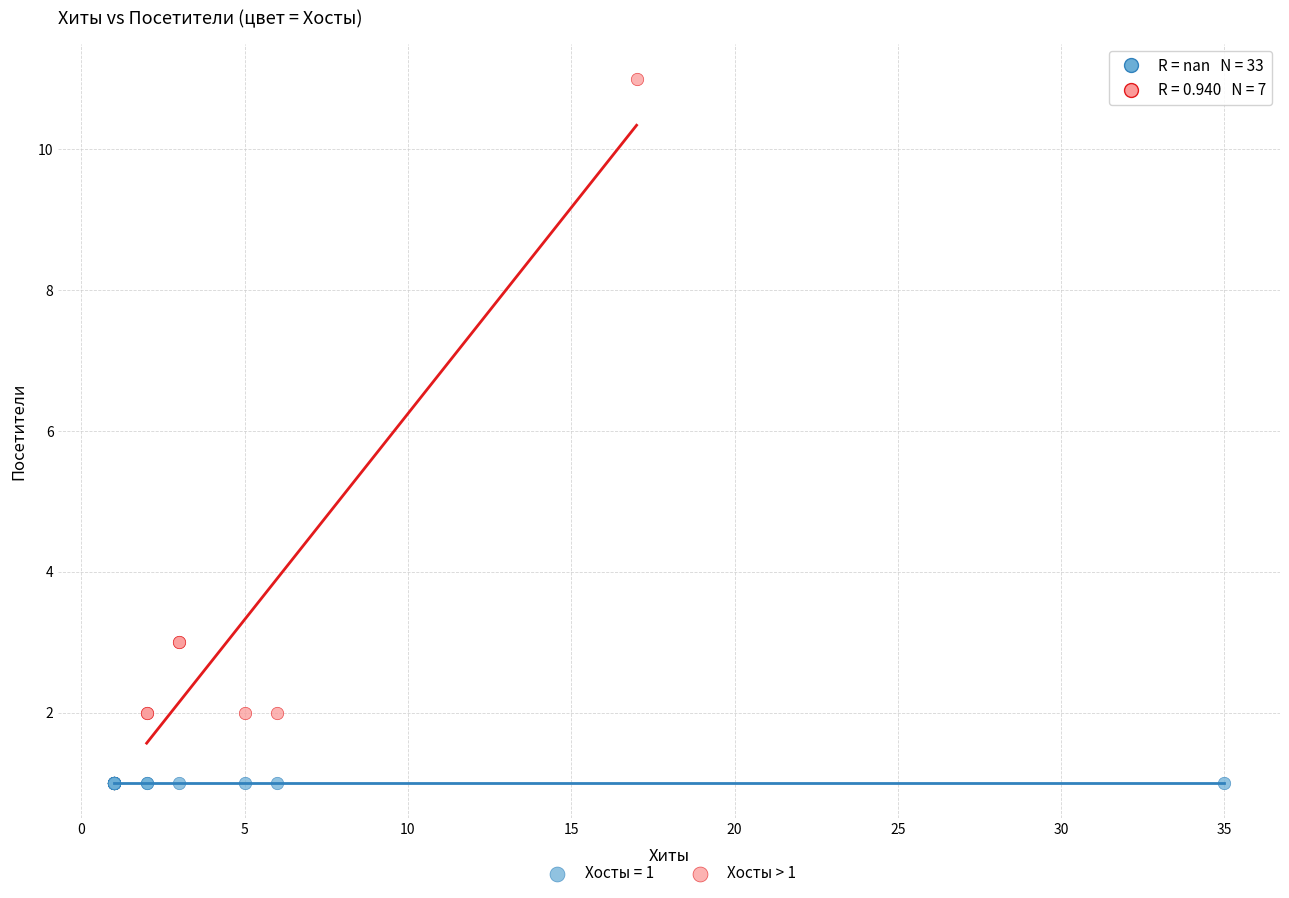

Which series contains the highest Y value?

Хосты > 1